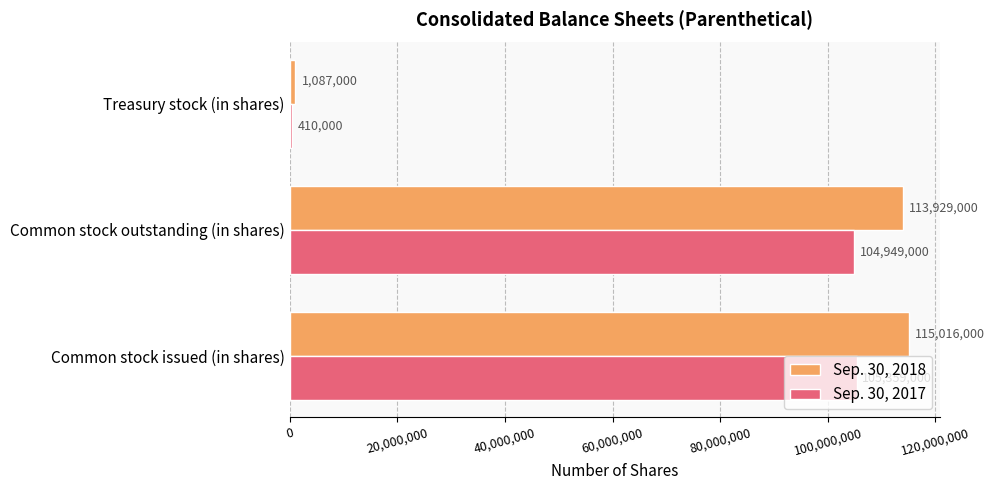

At which category is the sum across all series the highest?

Common stock issued (in shares)